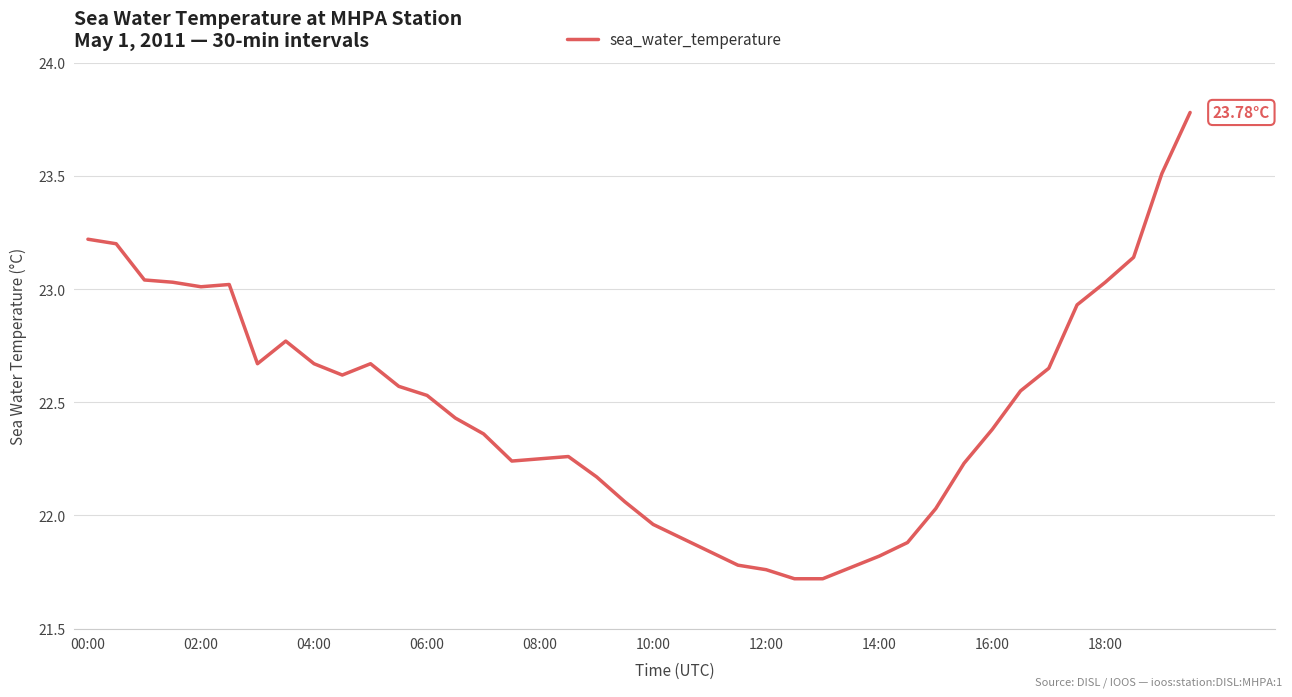

What is the smallest value displayed?

21.7